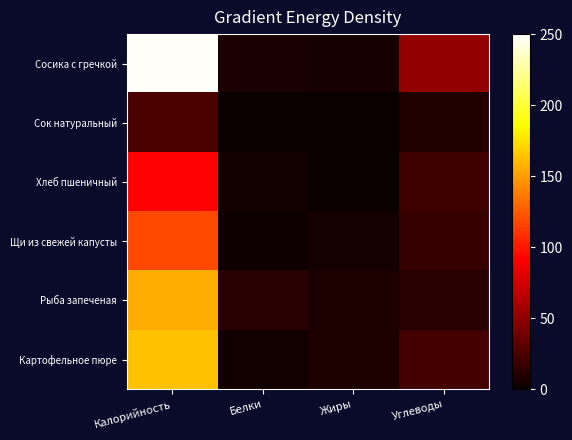

Which category has the highest value across all series?

Калорийность